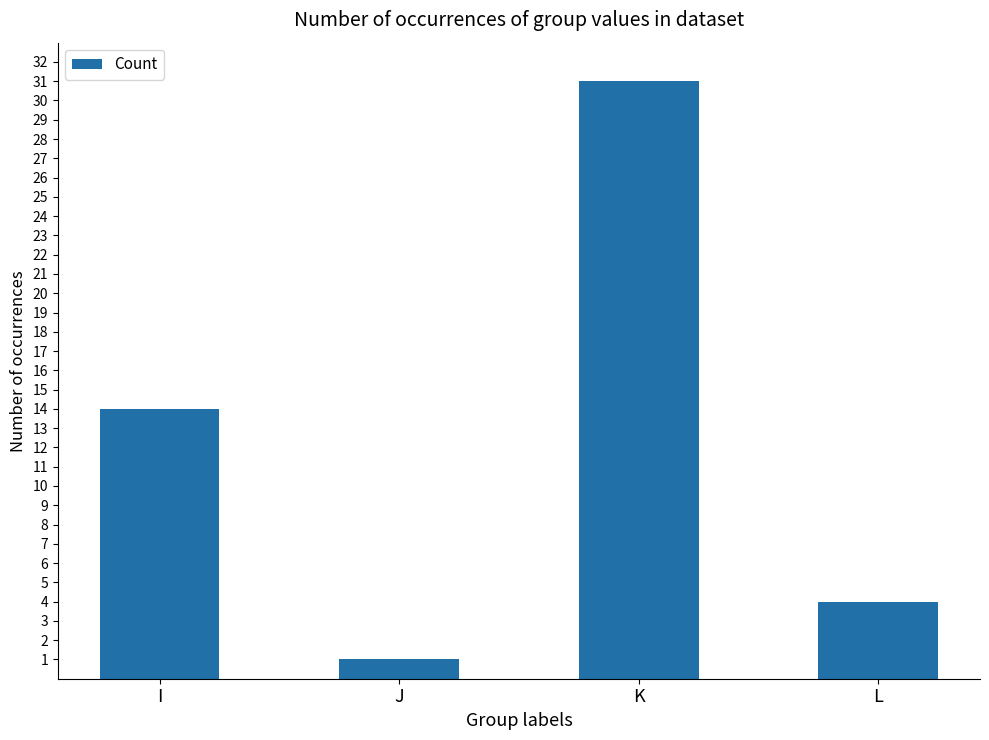

Reading right to left, what are all the values shown in this chart?

4	31	1	14